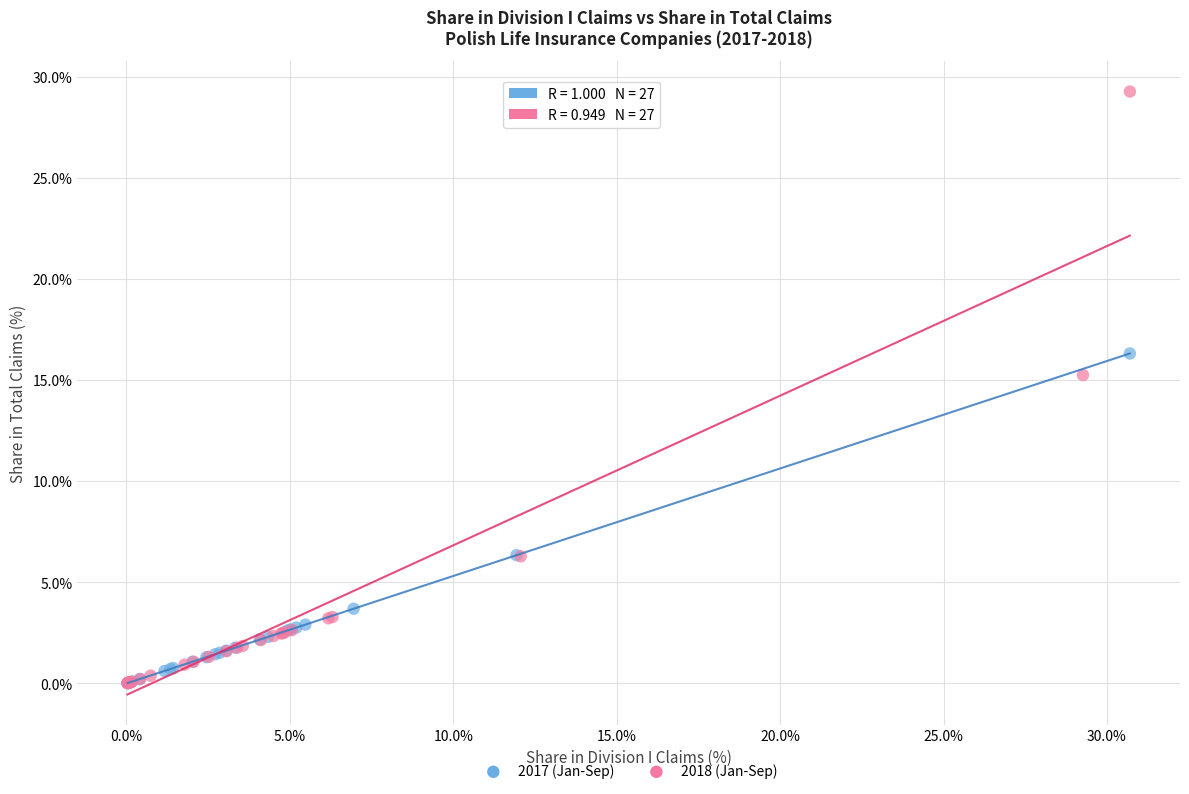

Which series reaches the maximum Y coordinate?

2018 (Jan-Sep)